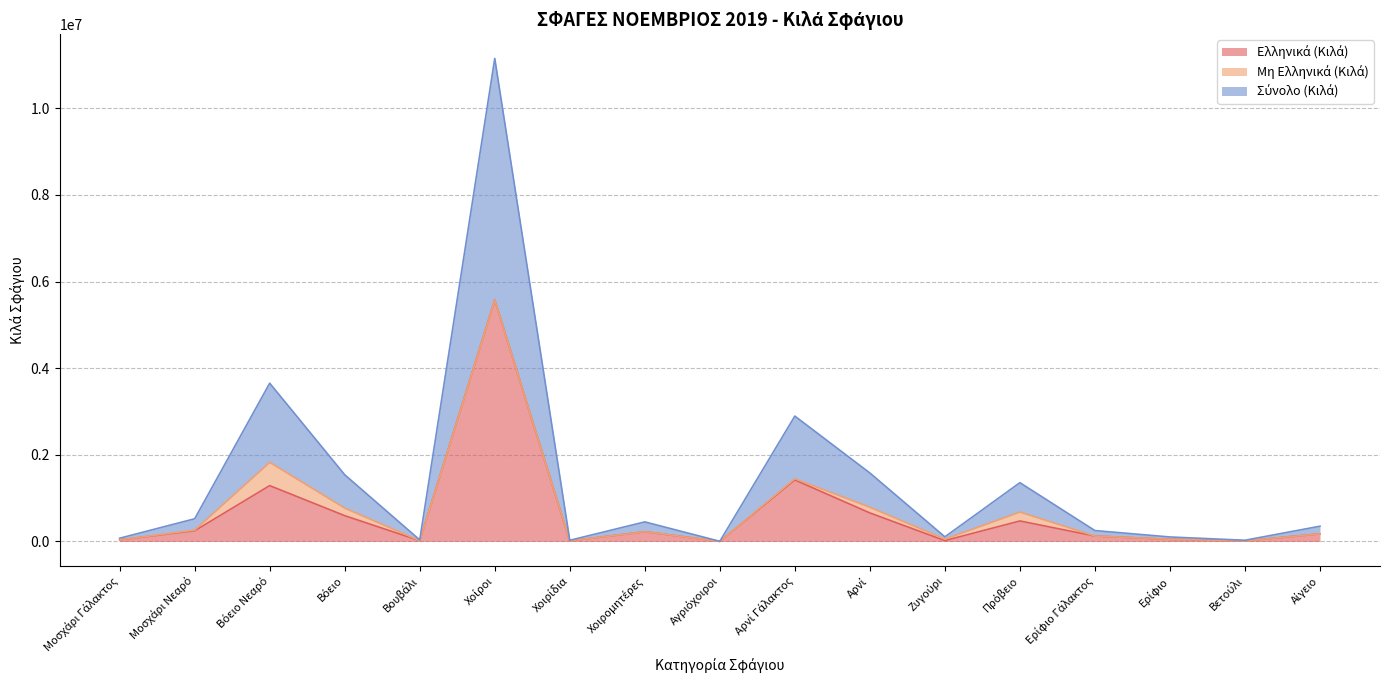

At which label does Σύνολο (Κιλά) reach its minimum?

Αγριόχοιροι